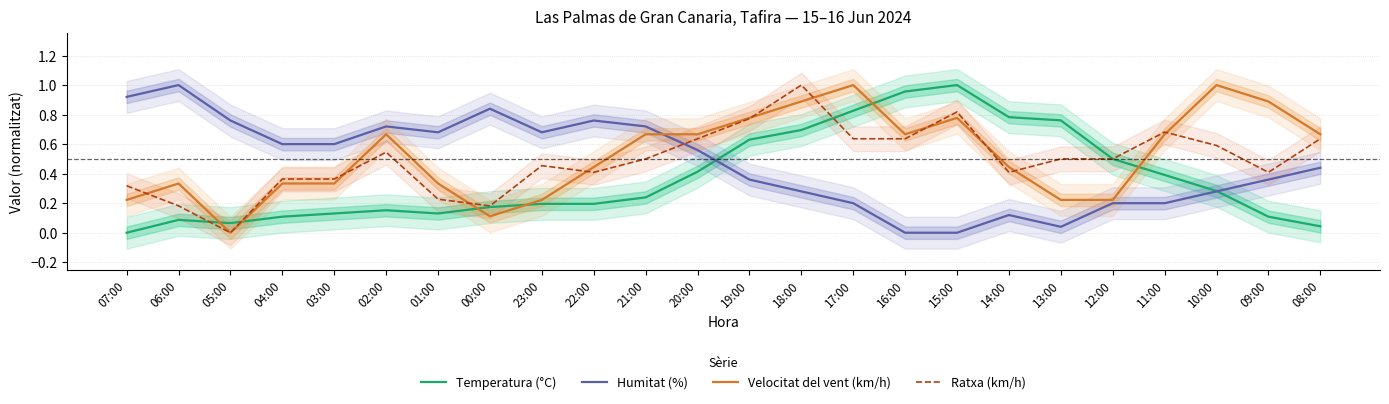

List the series in order of their peak value, lowest first.

Temperatura (°C), Humitat (%), Velocitat del vent (km/h), Ratxa (km/h)